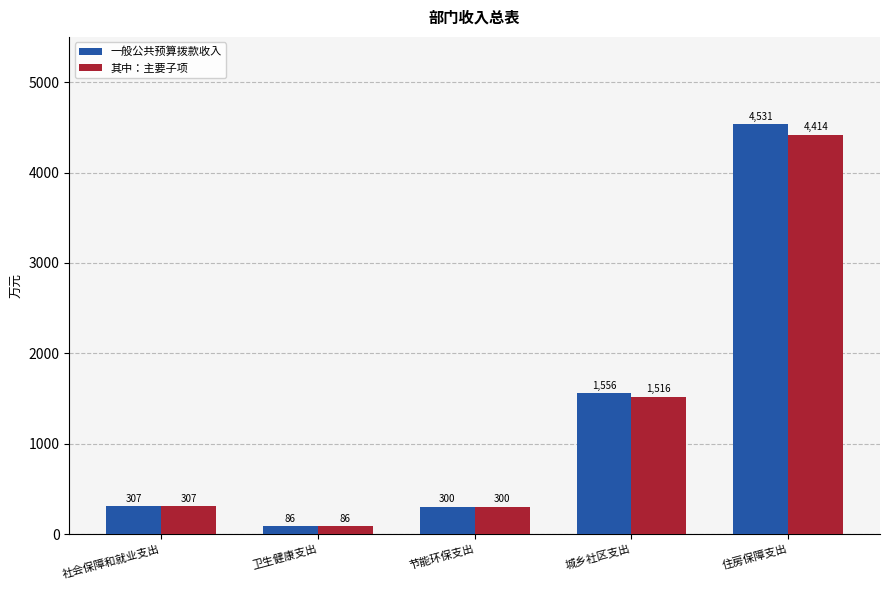

What is the difference between the maximum and minimum values in the 其中：主要子项 series?

4327.7